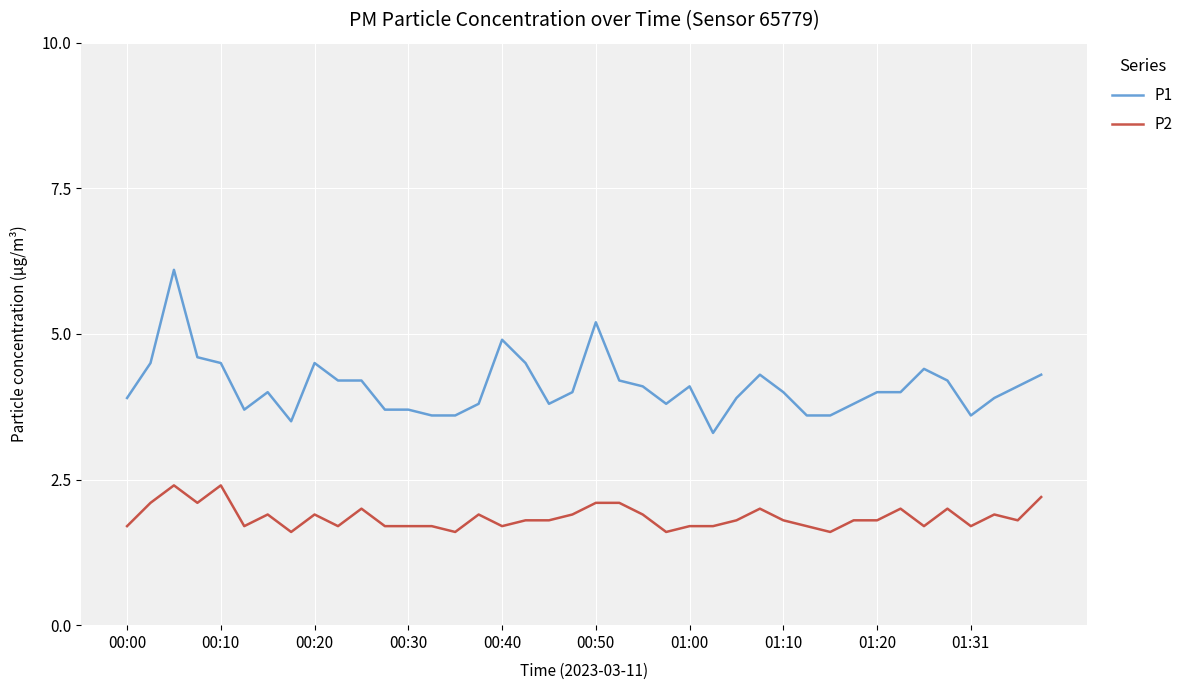

True or false: P2 and P1 cross at least once.

False